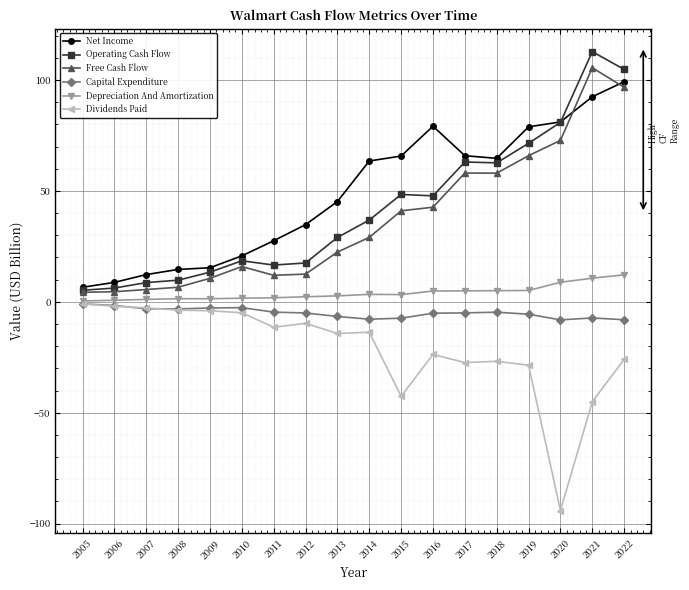

Which label corresponds to the smallest value in the chart?

2020